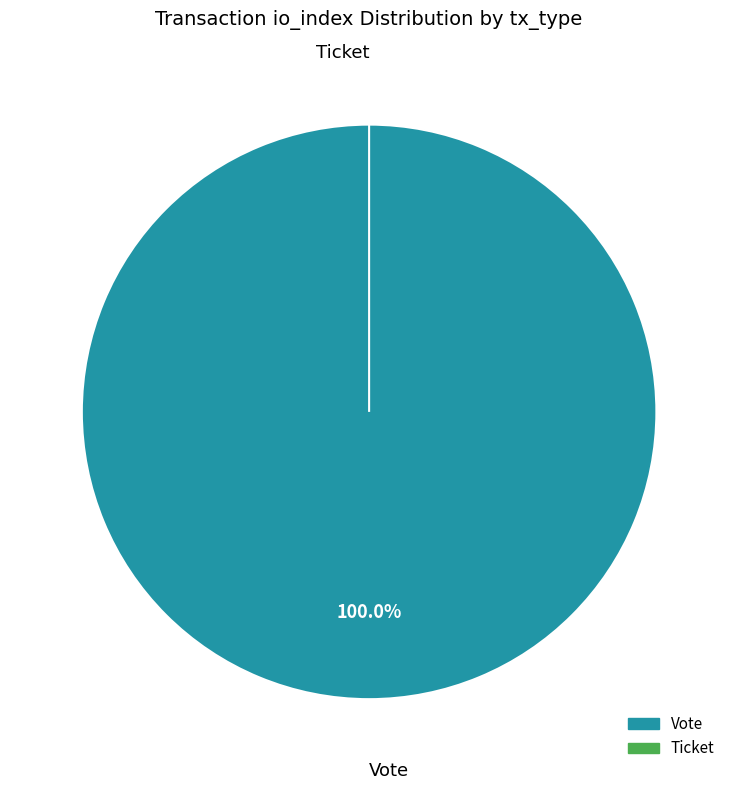

Is there a majority slice in this chart?

Yes